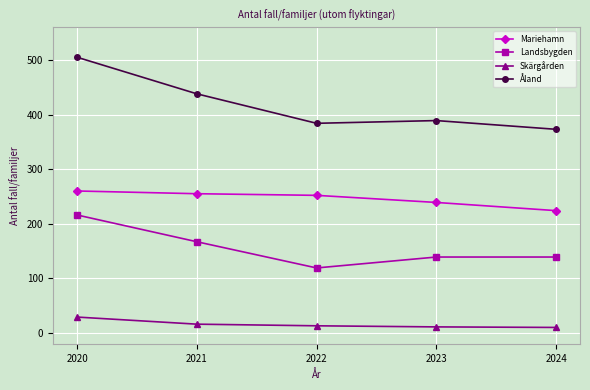

What is the value of the Mariehamn point at the 1st from the left?

260